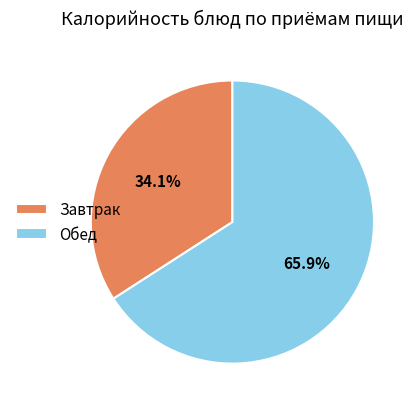

How many segments does this pie chart have?

2